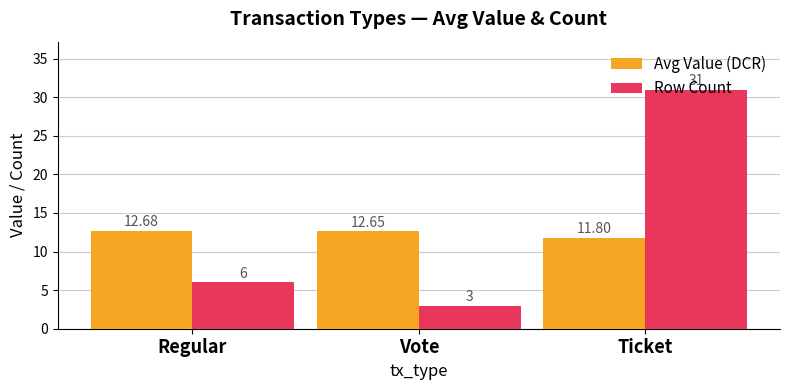

At which category does the chart reach its minimum across all series?

Vote